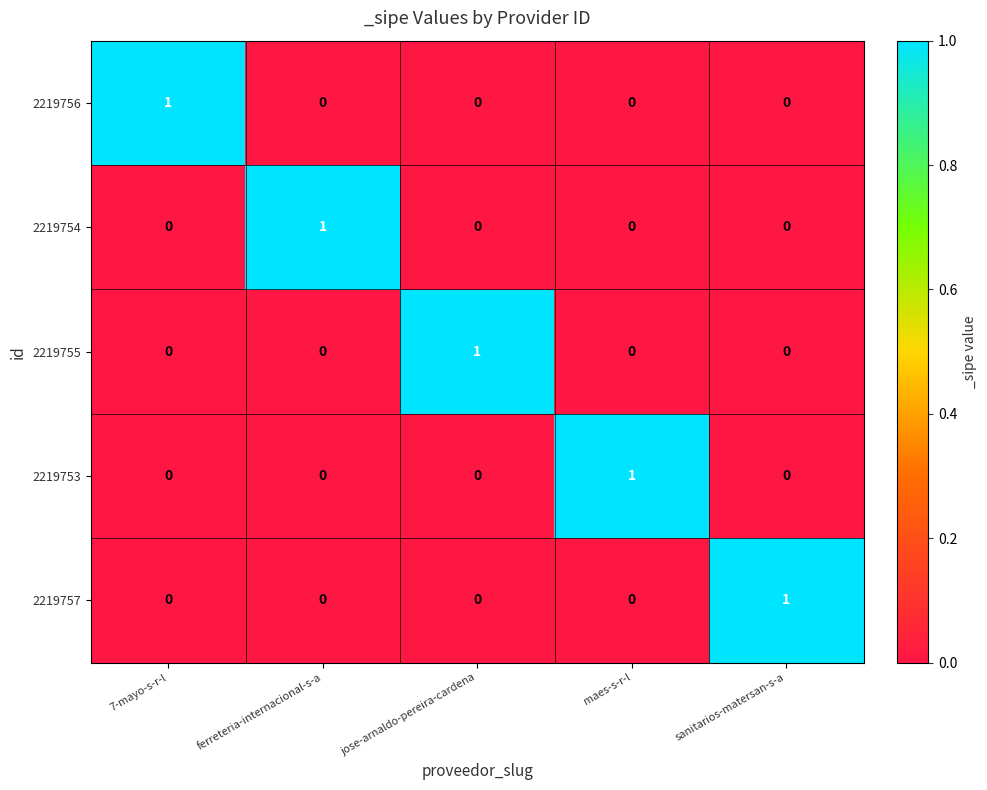

The 2219754 series shows 1 at maes-s-r-l. True or false?

False